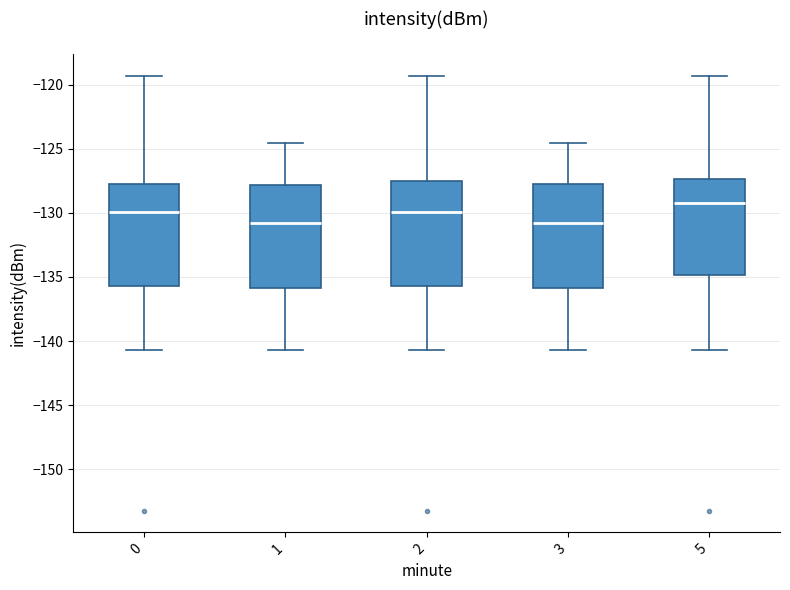

Reading left to right, transcribe this box plot: for each box, give where its median line is, the range the box spans, and where its two whiskers end, as read against the y-axis. The values are not printed on the chart, so give them approximately, as read against the axis.

0: median -130.0, box -135.5 to -128.0, whiskers -140.5 to -119.5
1: median -131.0, box -136.0 to -128.0, whiskers -140.5 to -124.5
2: median -130.0, box -135.5 to -127.5, whiskers -140.5 to -119.5
3: median -131.0, box -136.0 to -128.0, whiskers -140.5 to -124.5
5: median -129.0, box -135.0 to -127.5, whiskers -140.5 to -119.5